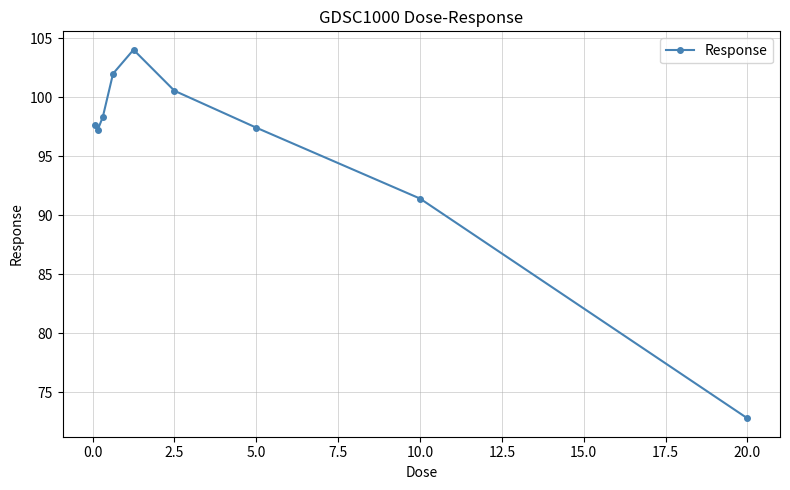

What is the sum of all values?

861.5